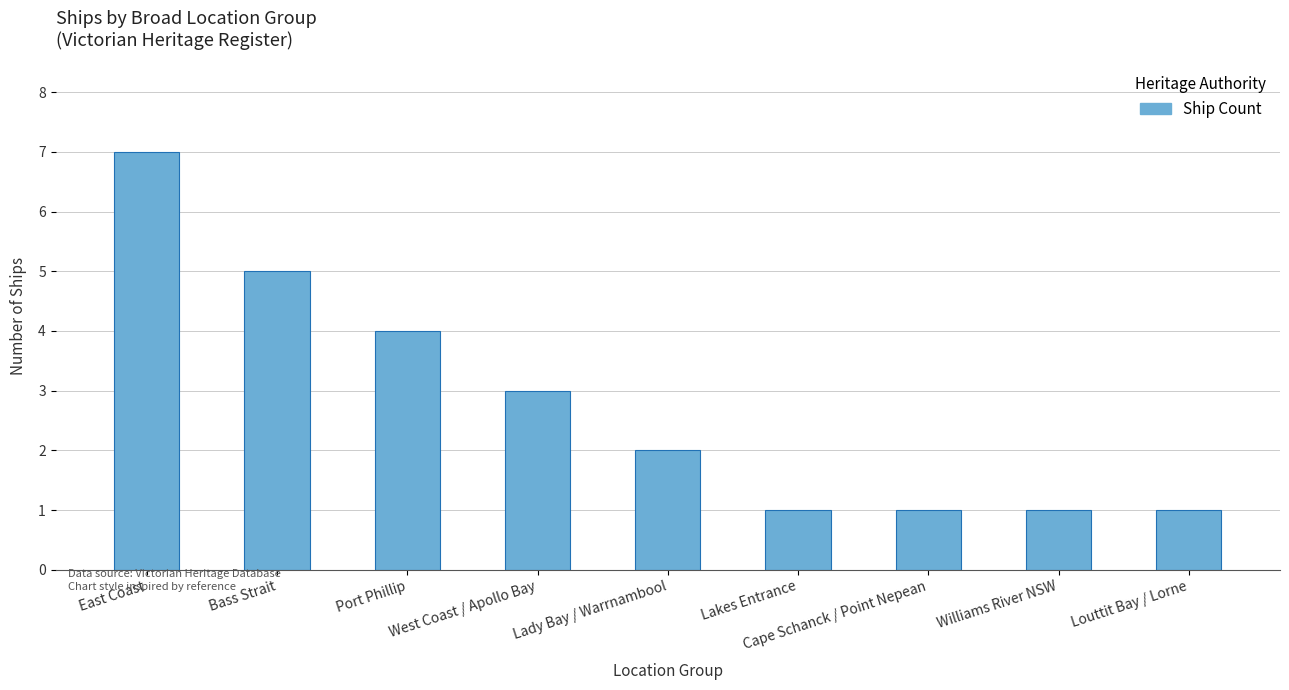

True or false: the data shows 2 at Lady Bay / Warrnambool.

True